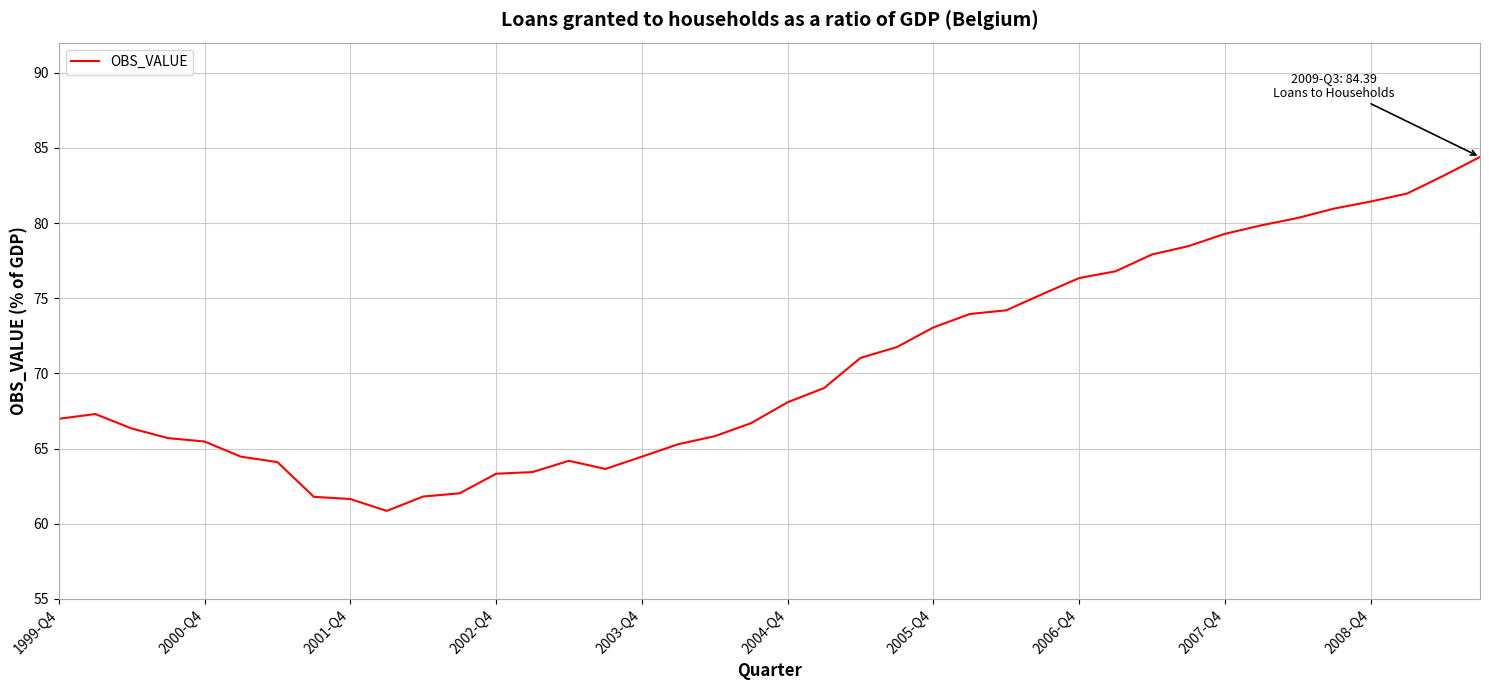

What is the smallest value displayed?

60.9